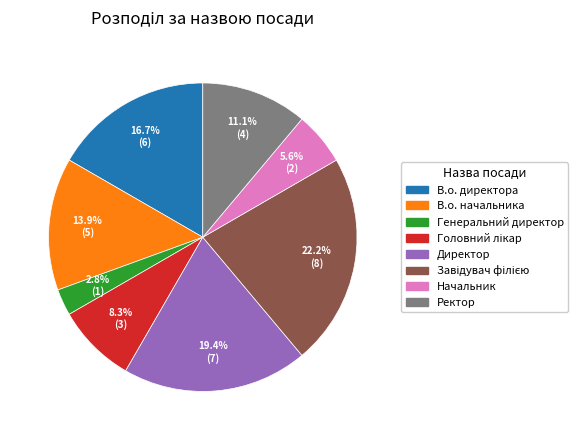

Count the number of slices in the pie.

8